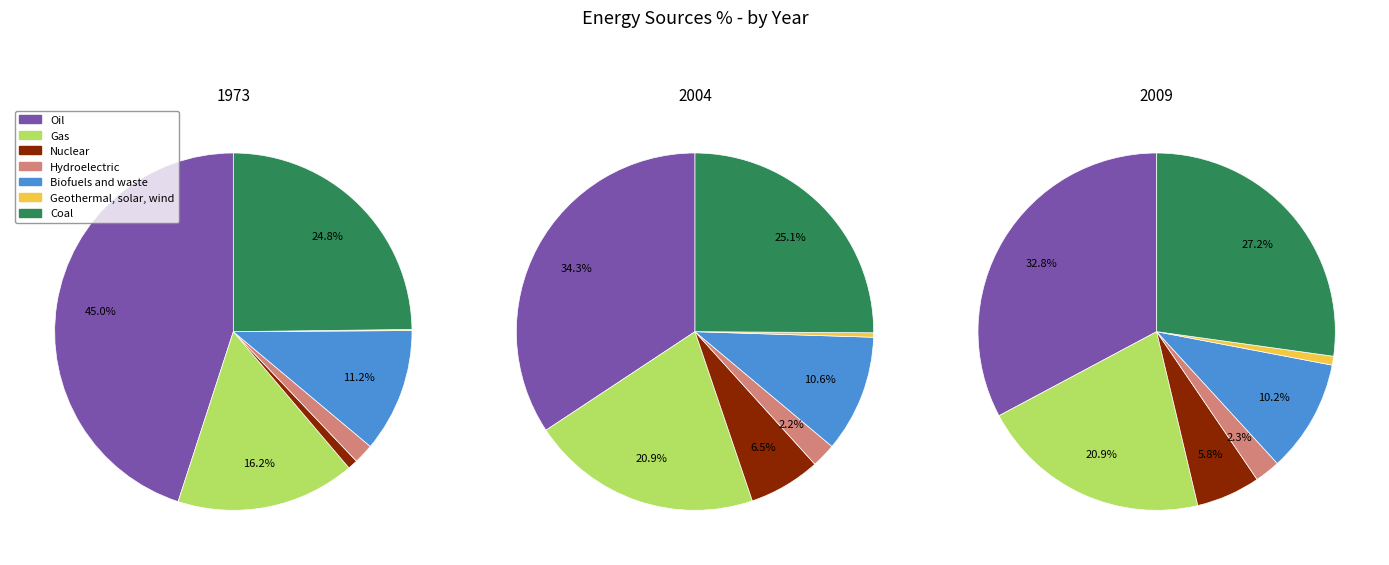

What is the largest slice in the pie chart?

Oil